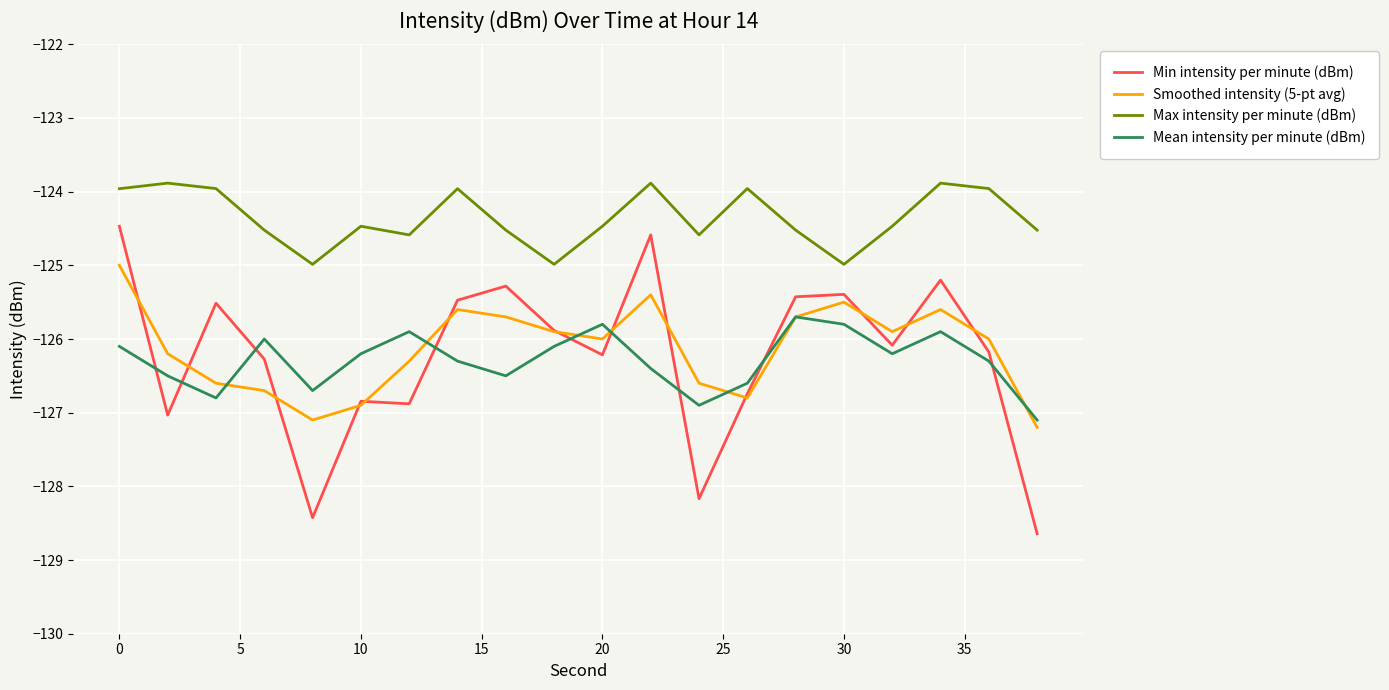

What is the difference between the maximum and minimum values in the Smoothed intensity (5-pt avg) series?

2.2